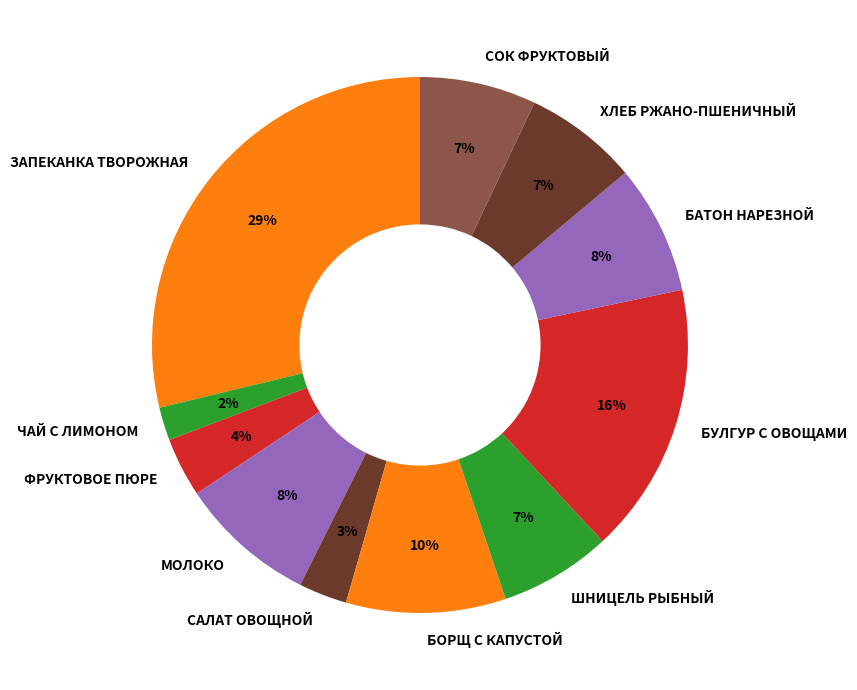

How many slices are in this pie chart?

11